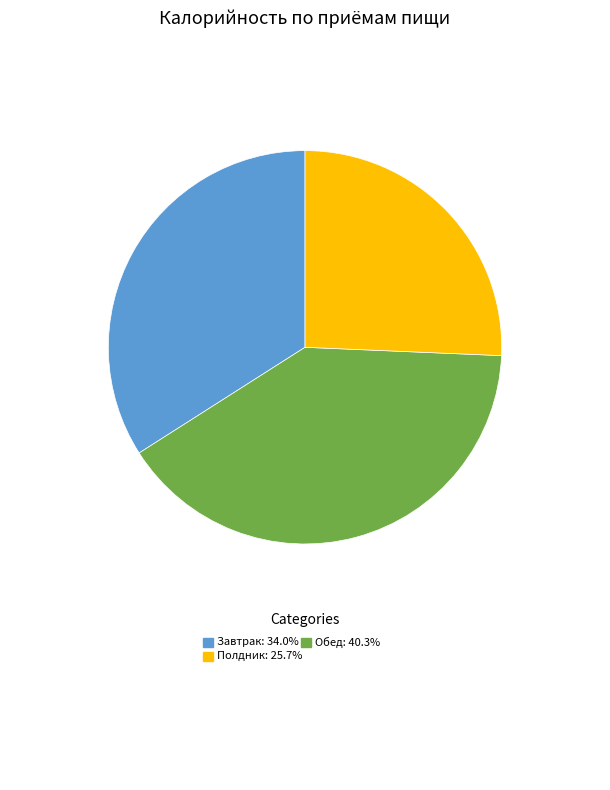

Is Обед the majority of the pie?

No